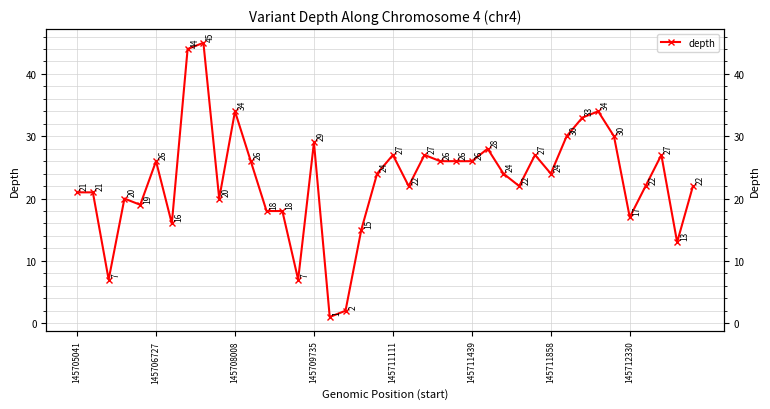

Does the chart display data point markers on the line(s)?

Yes